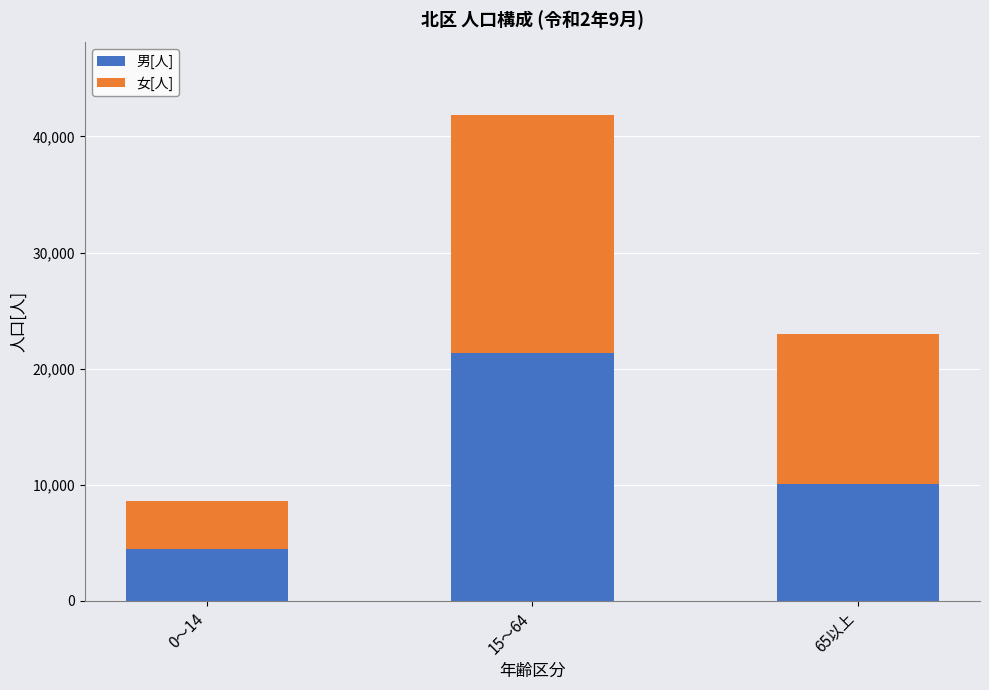

What is the difference between the 男[人] values at 65以上 and 15～64?

11268